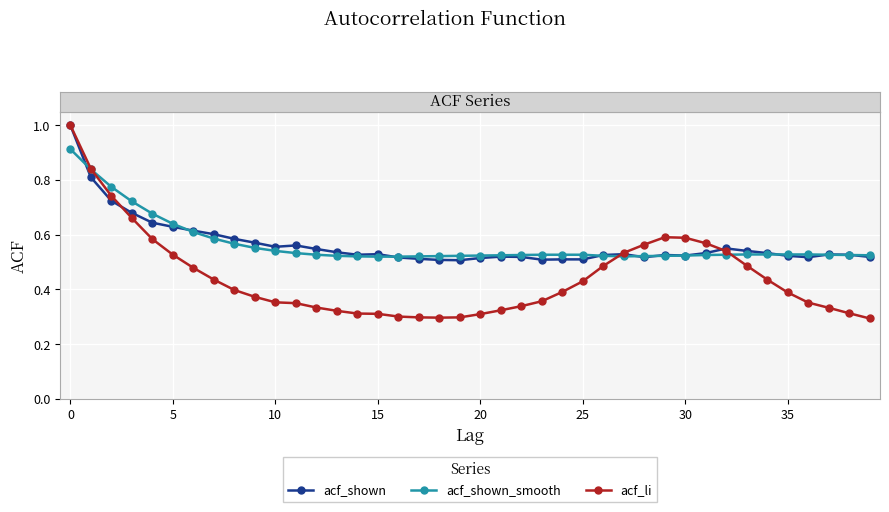

What is the highest value of the acf_li series?

1.0